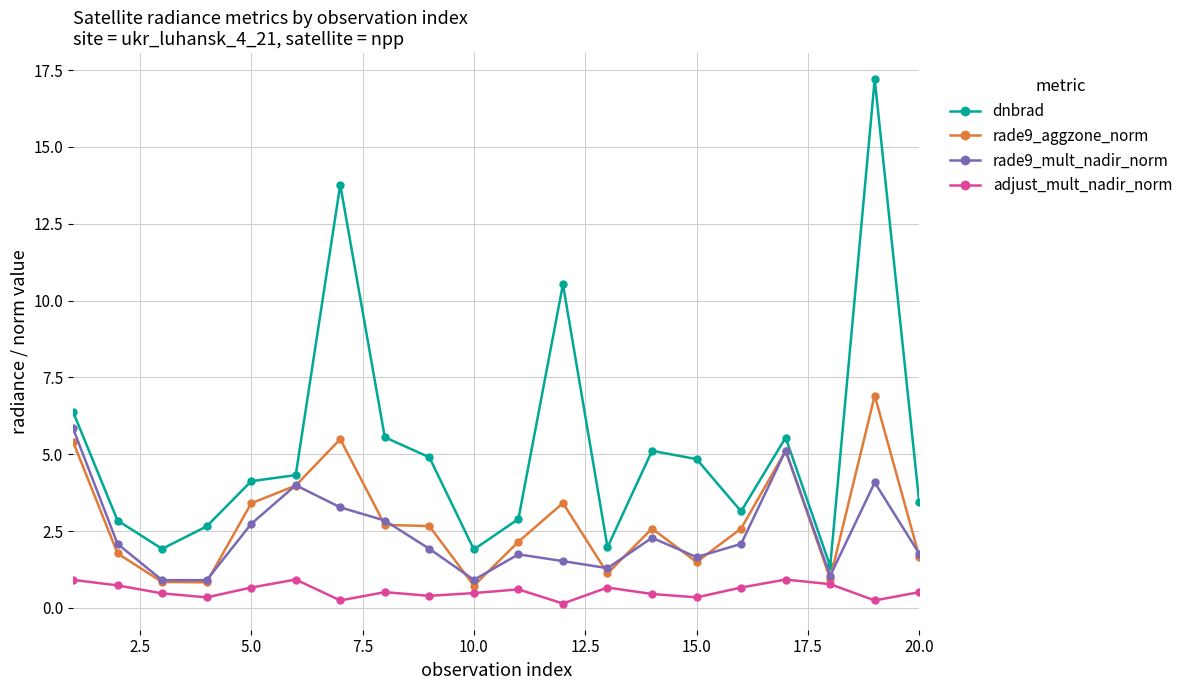

Which series has the widest spread of values?

dnbrad